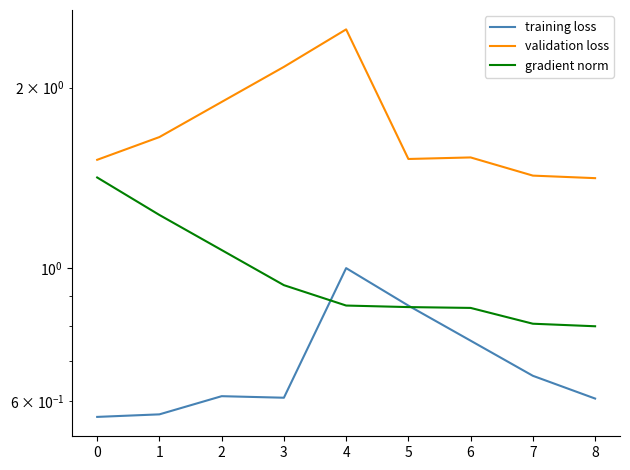

What is the smallest value displayed?

0.6